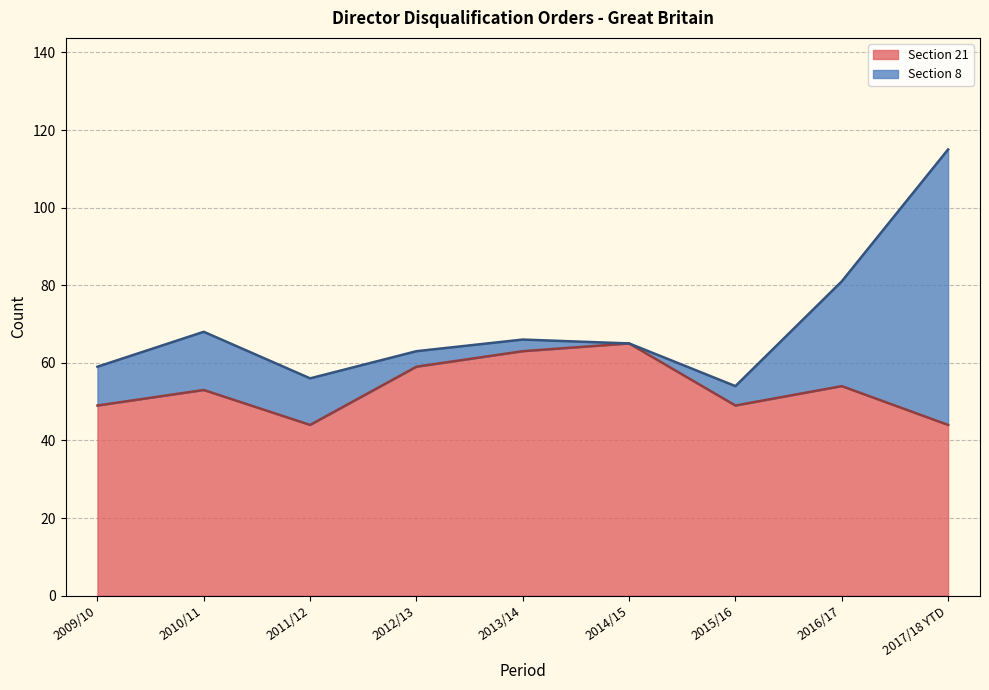

What is the sum of all values?

480